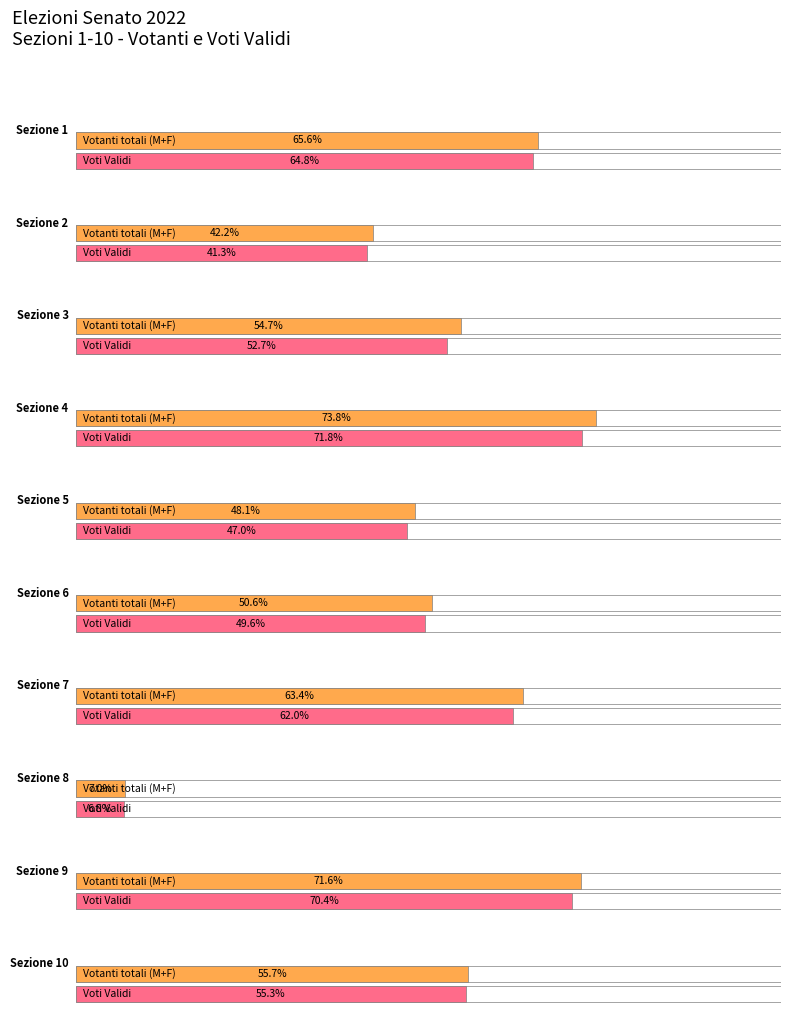

How many data points in Voti Validi are above 553?

4